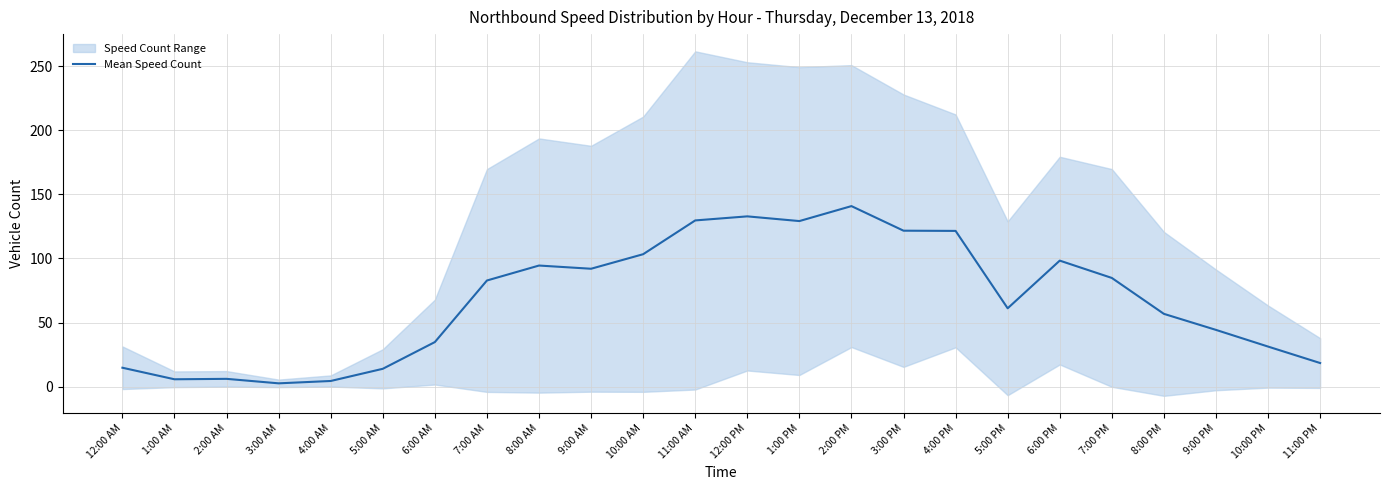

True or false: the data has more than 0 interior local peaks.

True